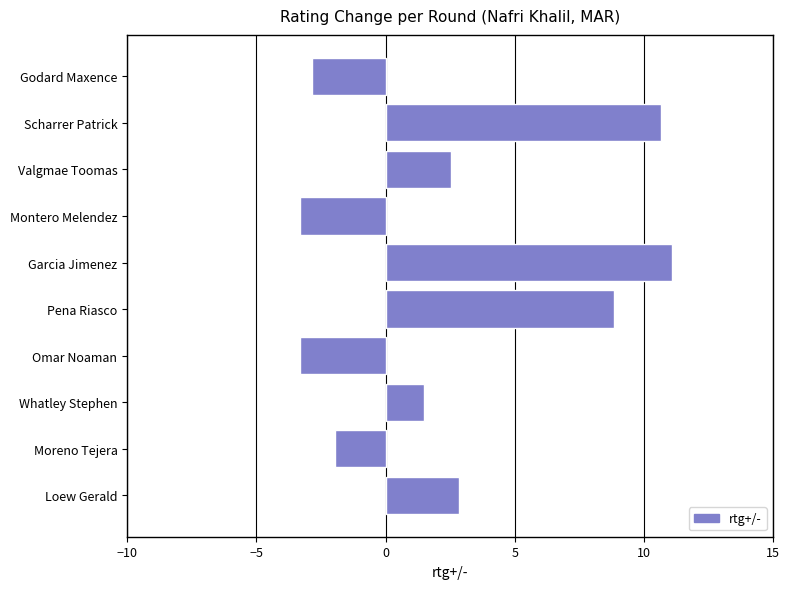

What is the greatest value displayed?

11.1